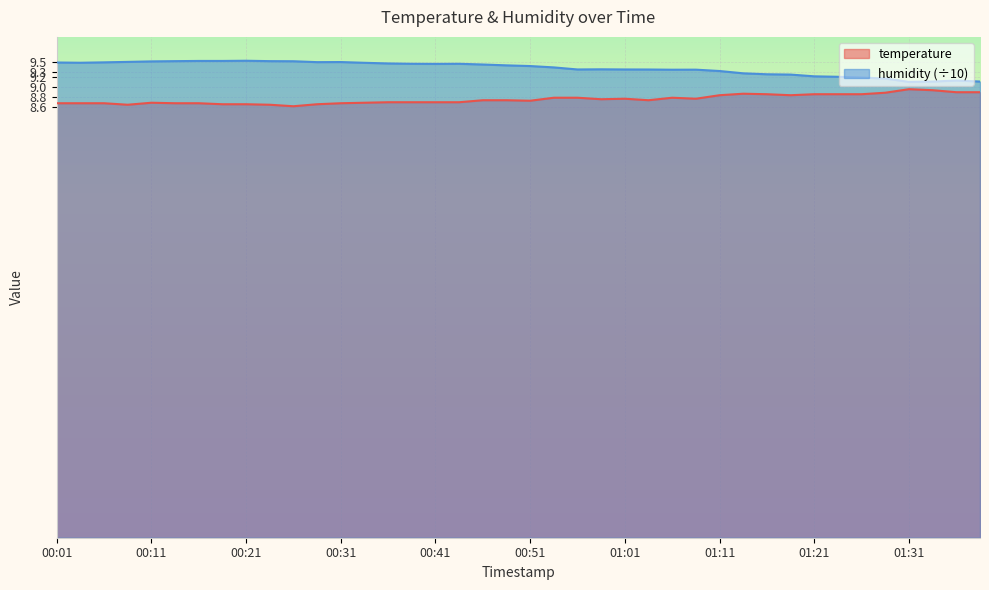

What is the value of the temperature point at the 26th from the left?

8.7